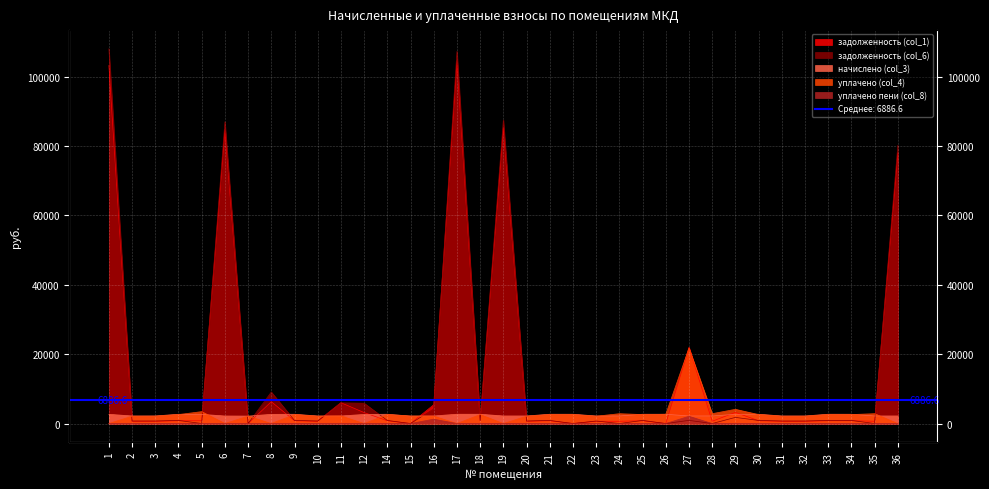

Which series changed the most between 11 and 16?

задолженность (col_6)